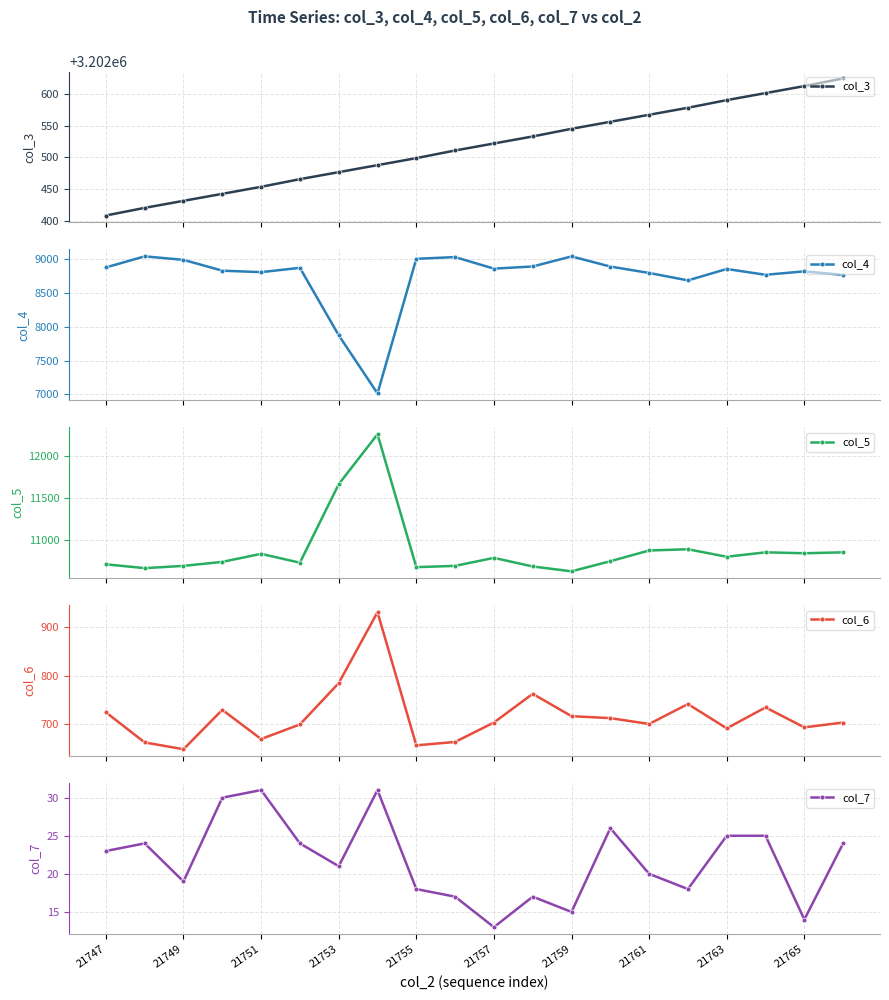

True or false: col_7 and col_5 cross at least once.

False